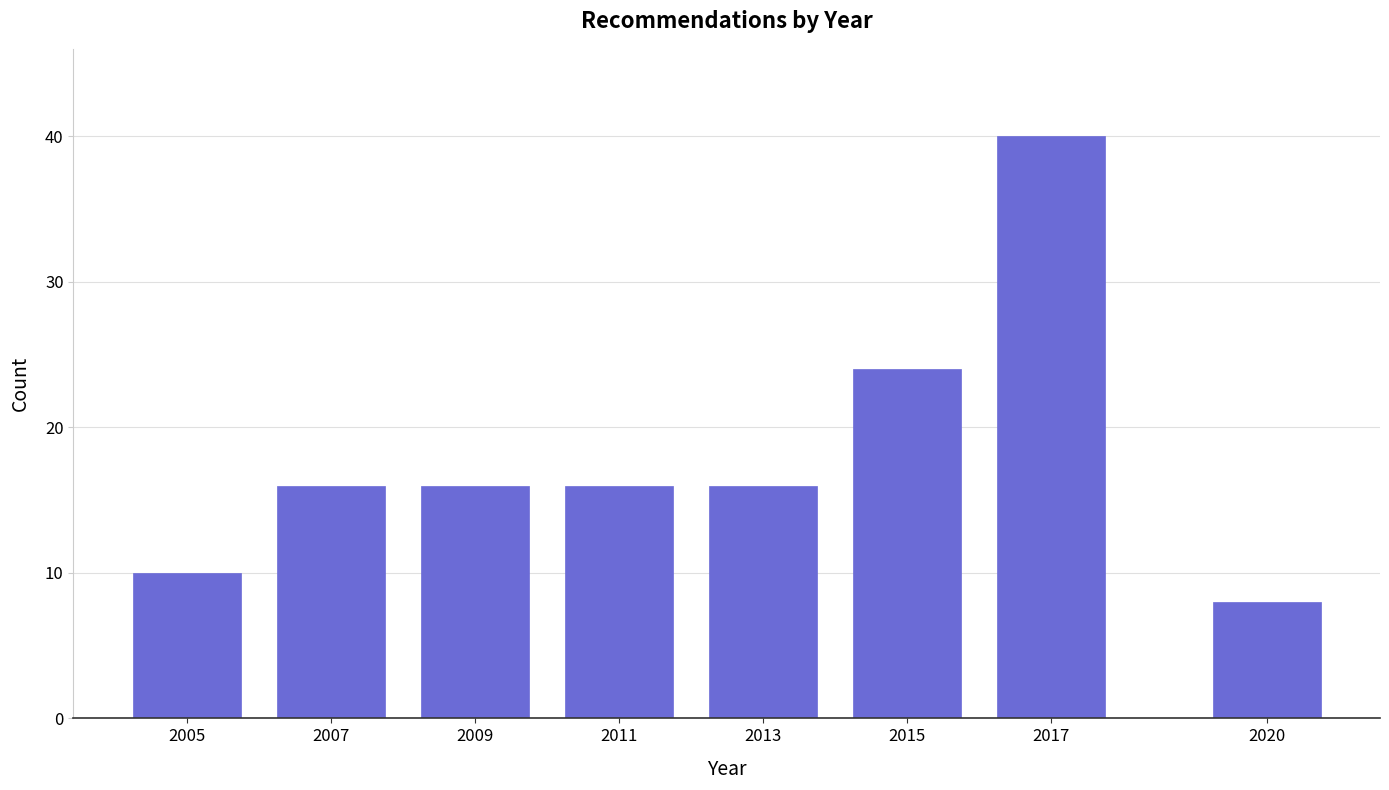

Reading right to left, transcribe all the data shown in this chart.

8	40	24	16	16	16	16	10